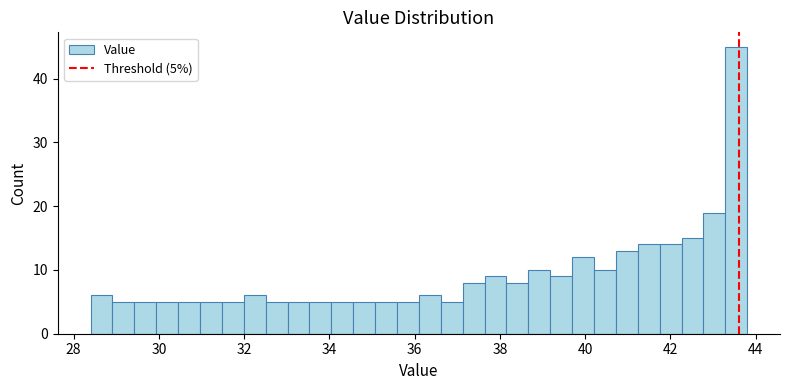

Around what value on the x-axis is the tallest bar? Give the approximate position of its centre, as read against the axis.

43.6